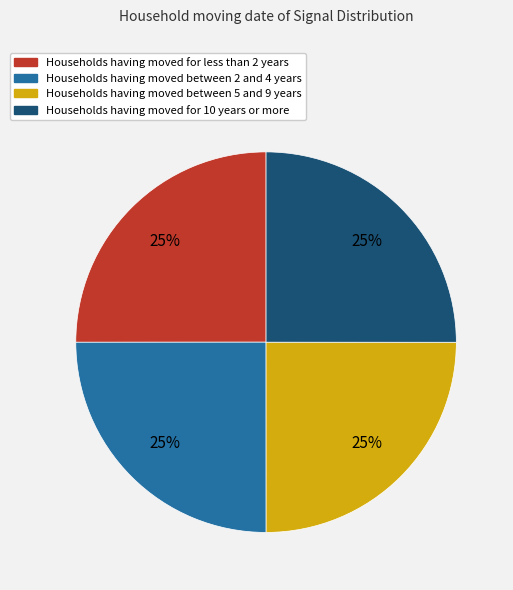

Does any single category account for the majority?

No